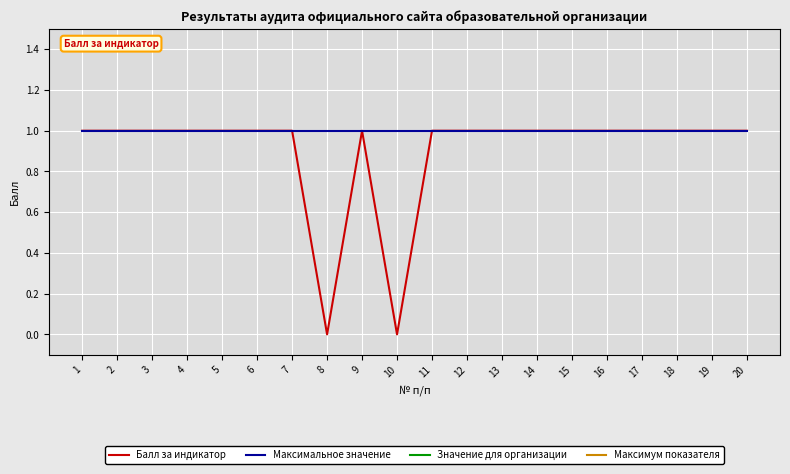

The Максимальное значение series shows 0 at 3. True or false?

False